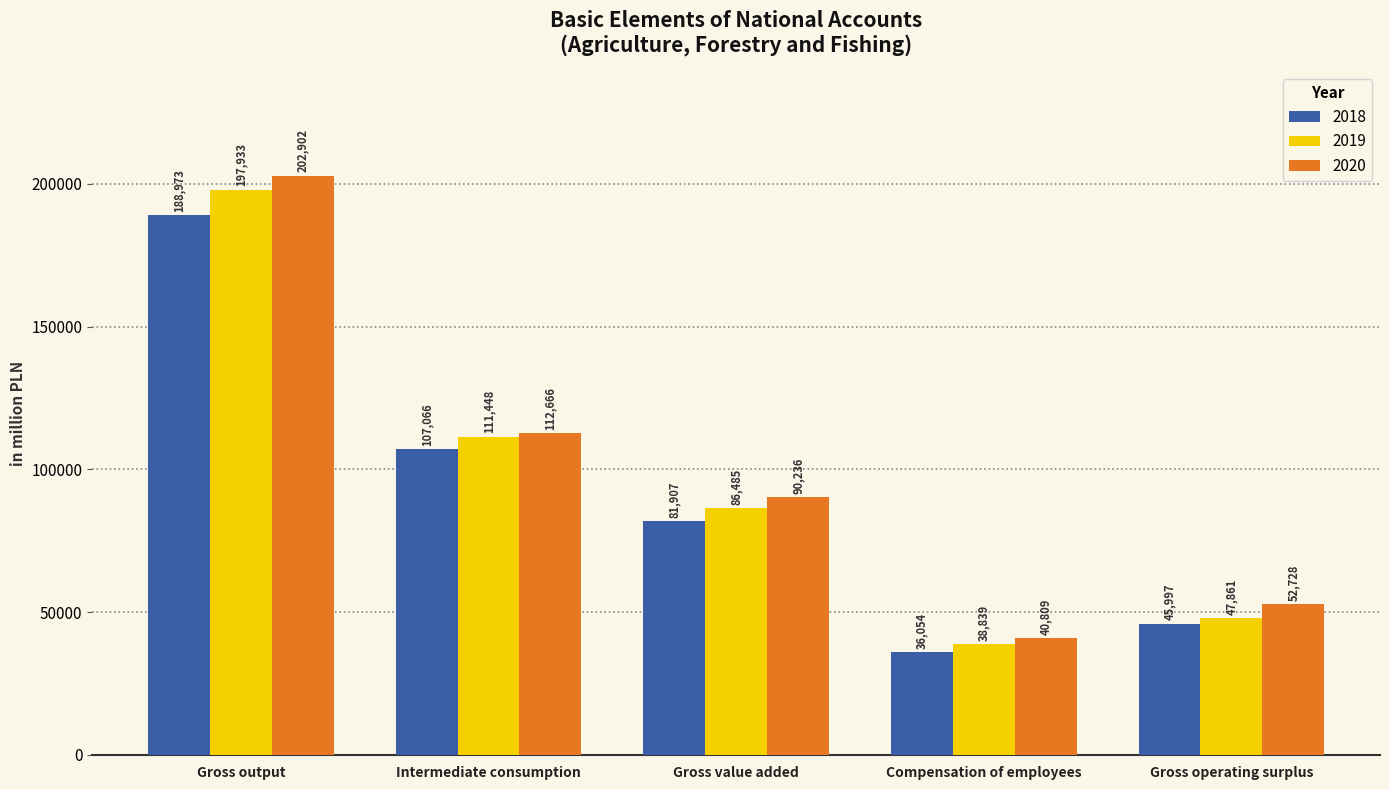

Which series has the widest spread of values?

2020